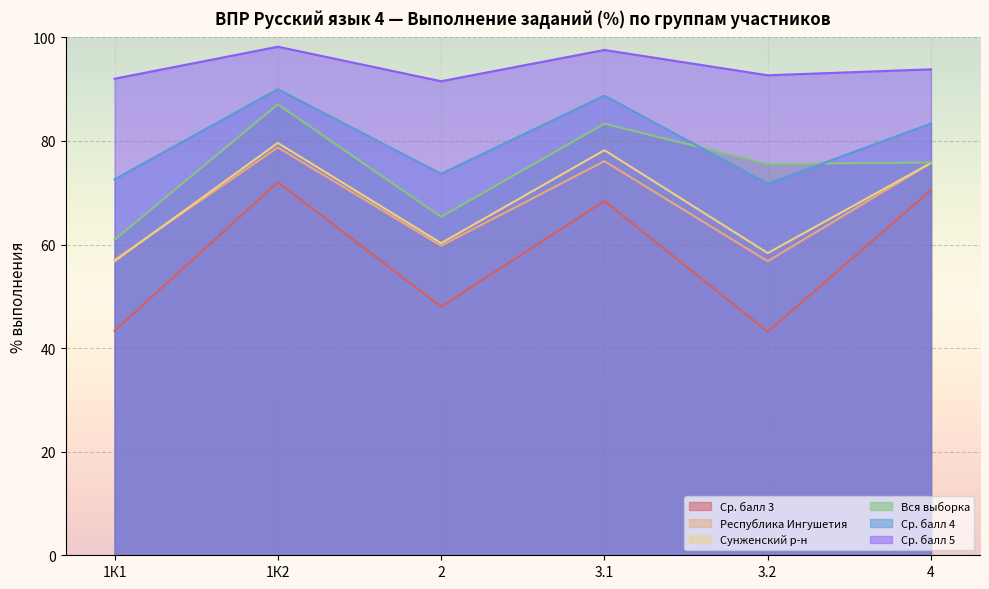

Which category has the highest value in the Ср. балл 4 series?

1К2